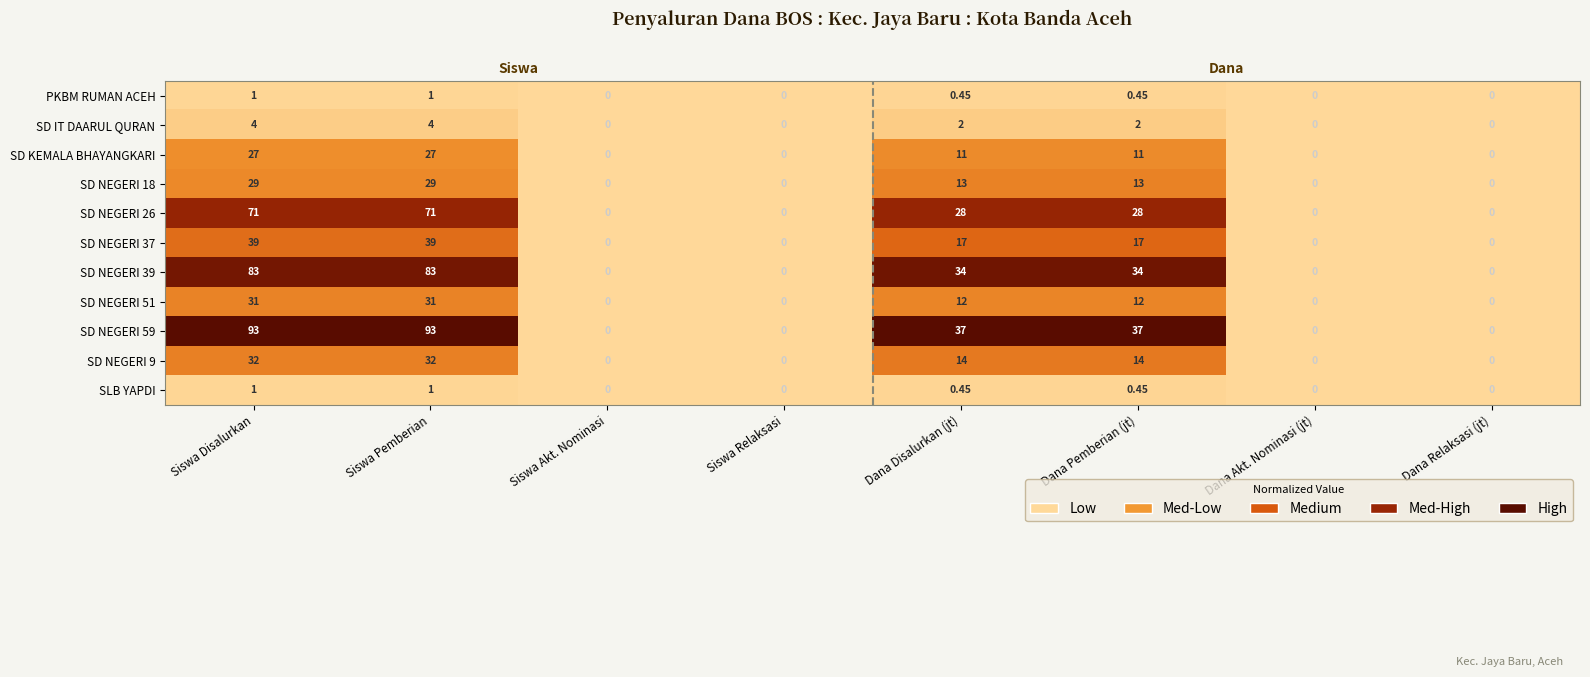

The SD NEGERI 51 series shows 0.0 at Siswa Relaksasi. True or false?

True